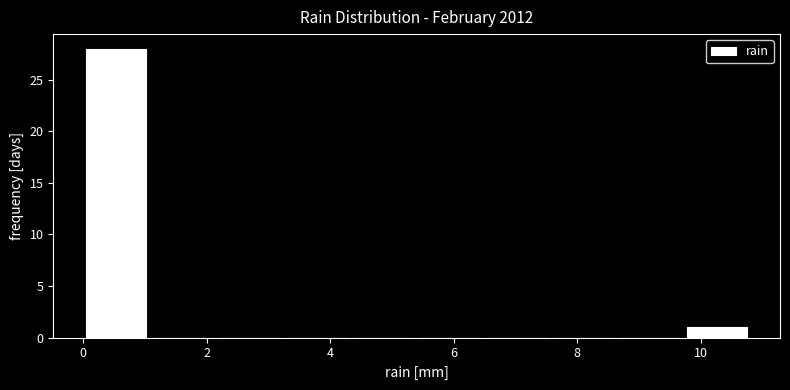

Over which range of the x-axis is the bar tallest?

0.00 to 1.08